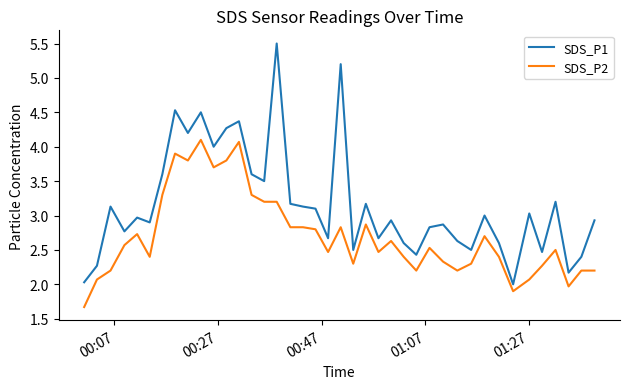

Rank the series by their maximum value, from highest to lowest.

SDS_P1, SDS_P2